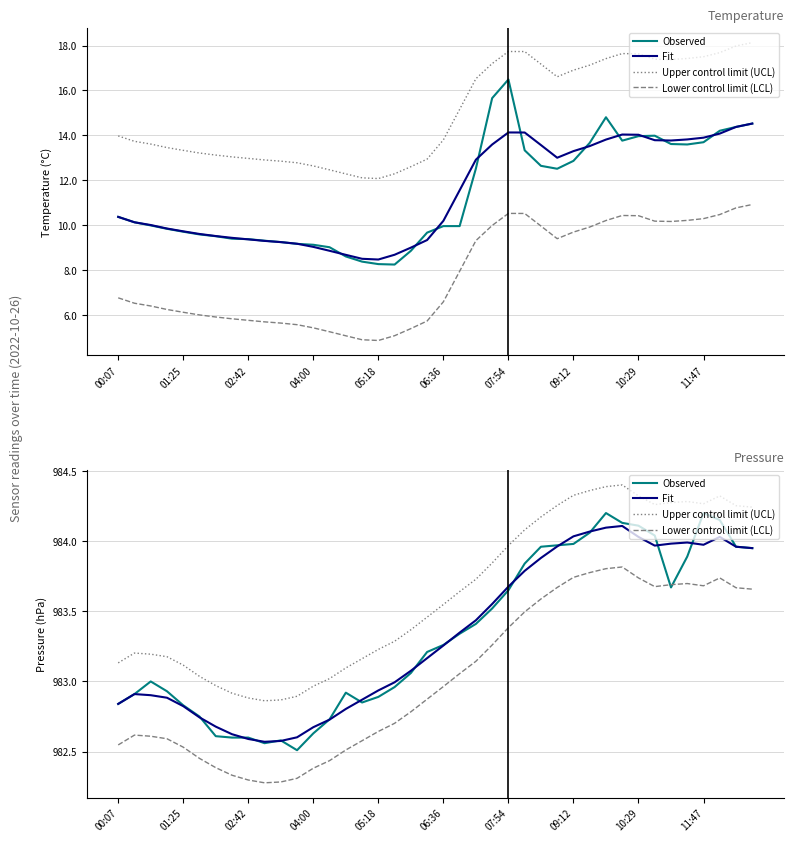

What is the difference between the maximum and minimum values in the Lower control limit (LCL) series?

1.5